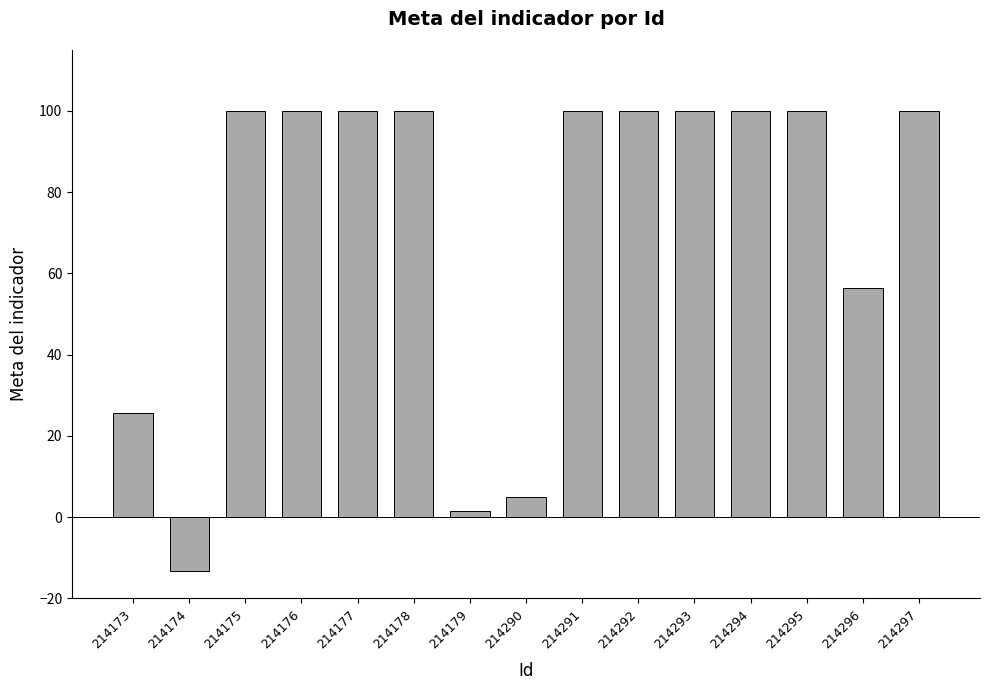

Does the chart contain any negative values?

Yes